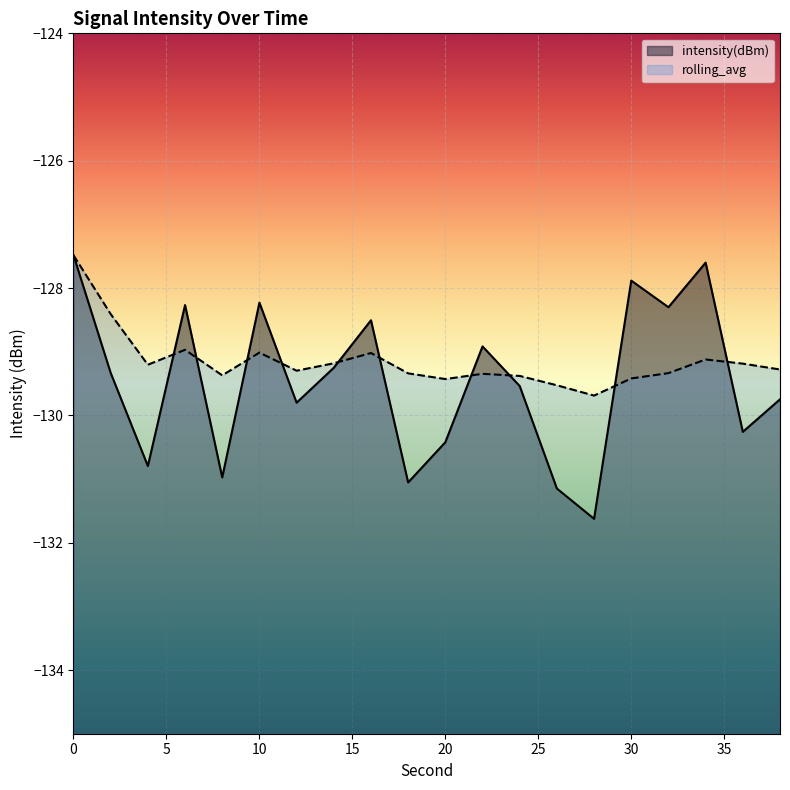

What is the sum of the intensity(dBm) values at 0 and 24?

-257.0